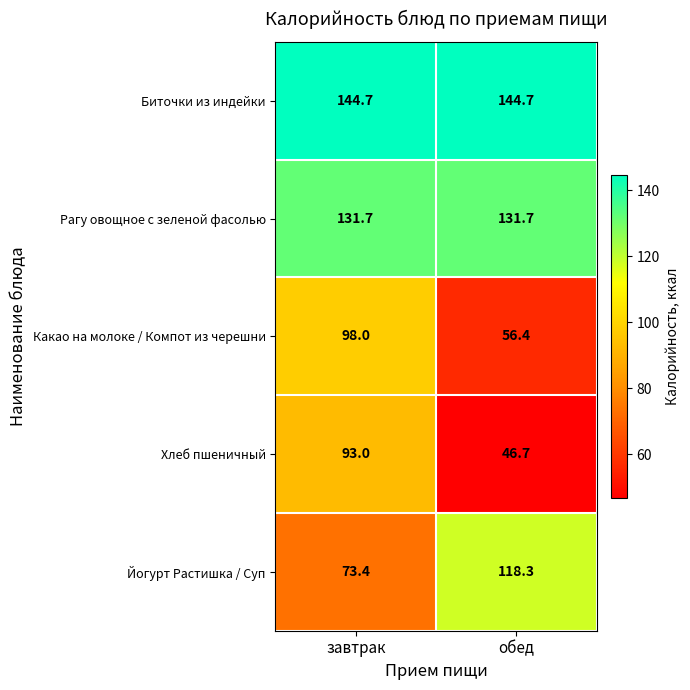

Between завтрак and обед, which series saw the biggest shift?

Хлеб пшеничный